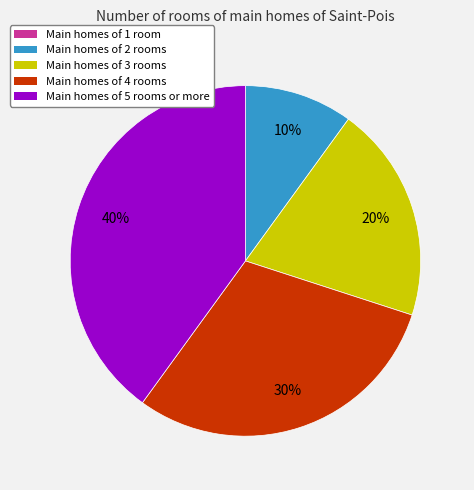

Is the sum of Main homes of 5 rooms or more and Main homes of 4 rooms greater than half?

Yes